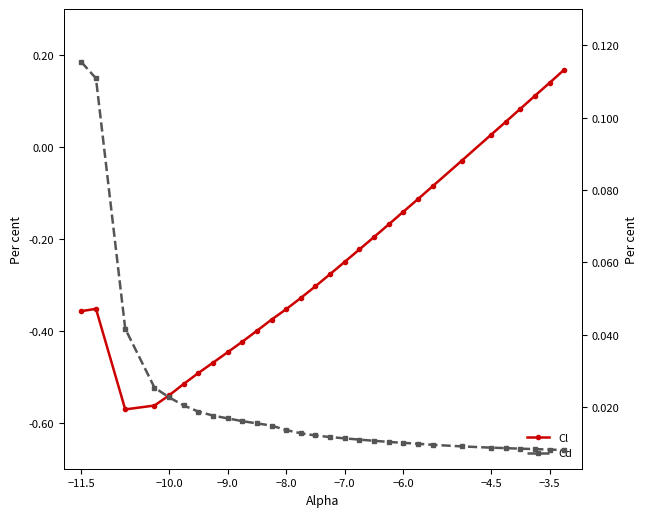

The Cl (left) series shows -0.1 at 17. True or false?

False